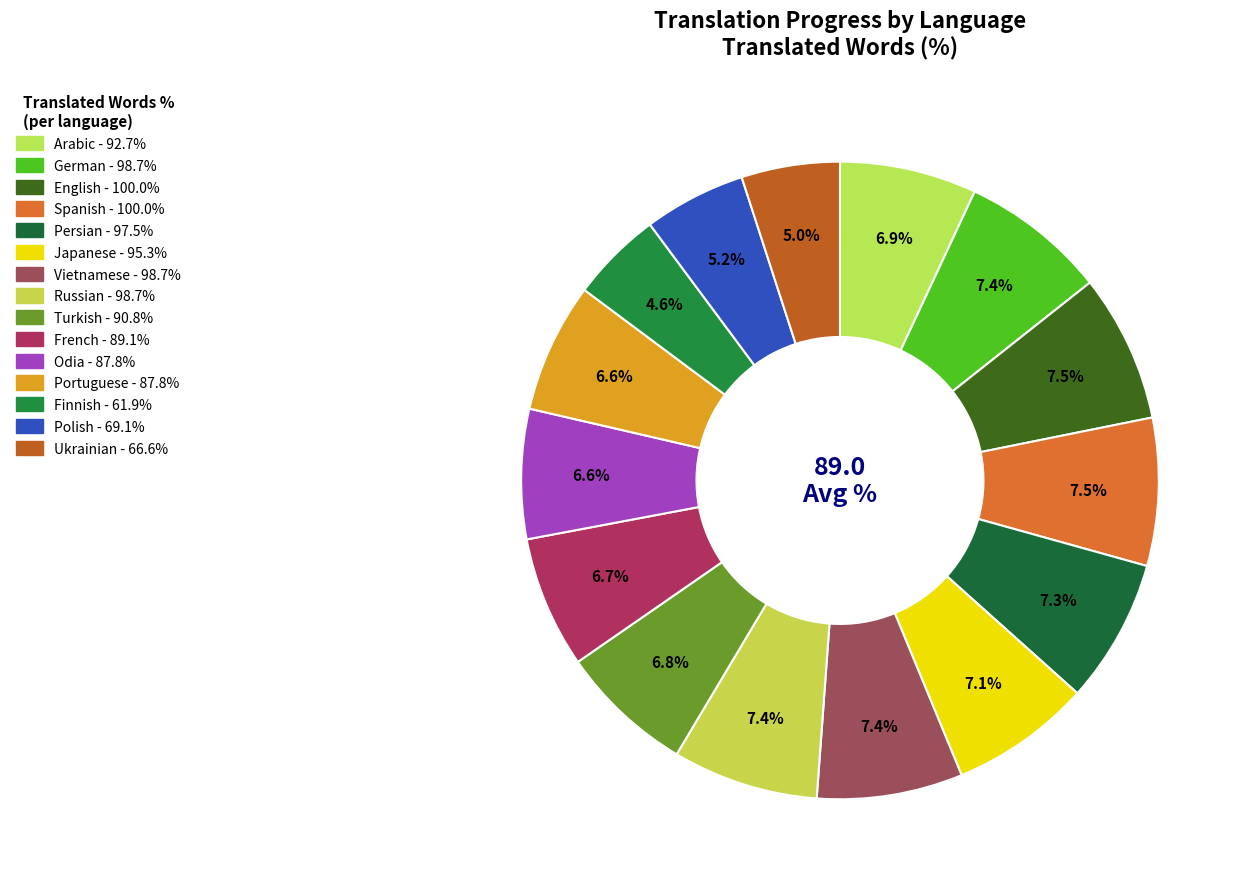

To the nearest percent, what percentage of the pie is Russian?

7%